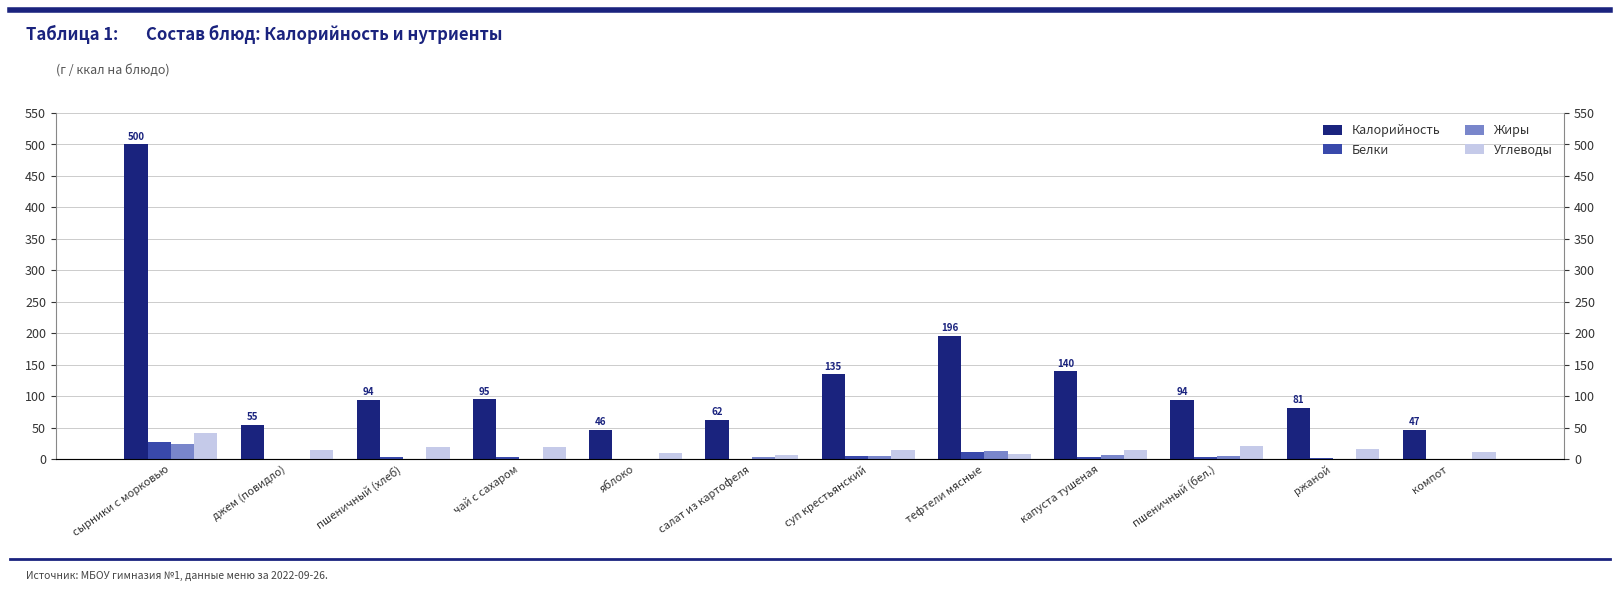

What is the difference between the maximum and minimum values in the Калорийность series?

453.3